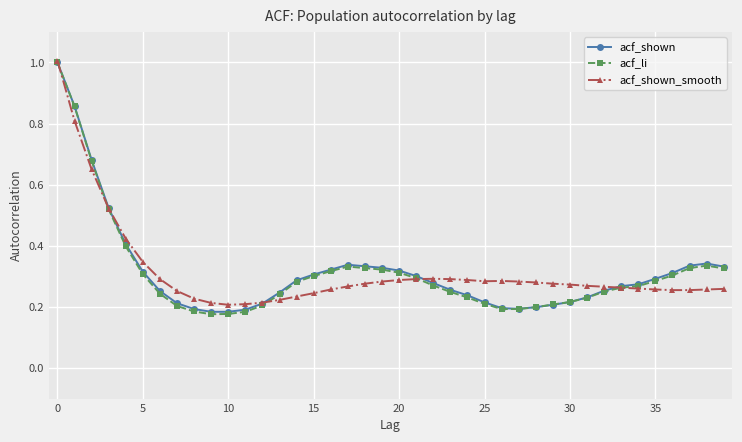

What is the maximum value for acf_shown?

1.0